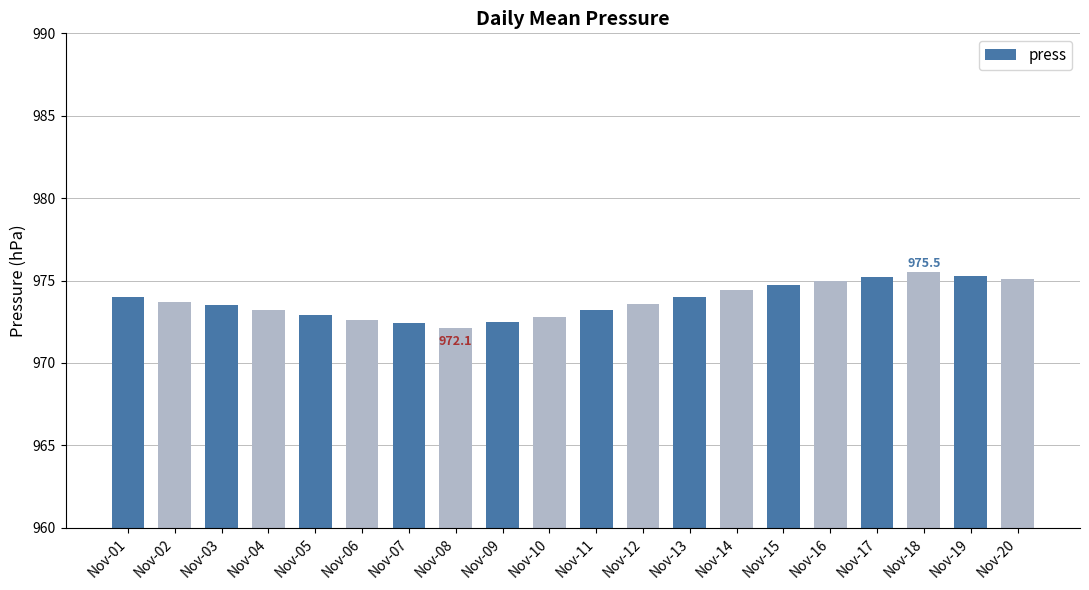

What is the ratio of the value at Nov-10 to the value at Nov-12?

1.0